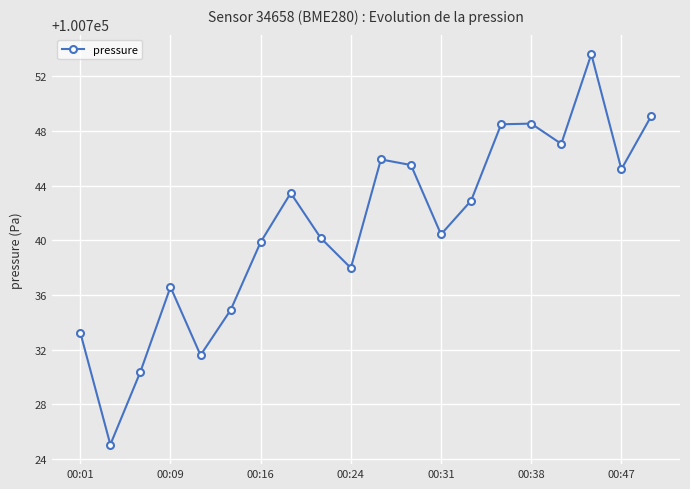

What is the maximum value shown in the chart?

100753.6